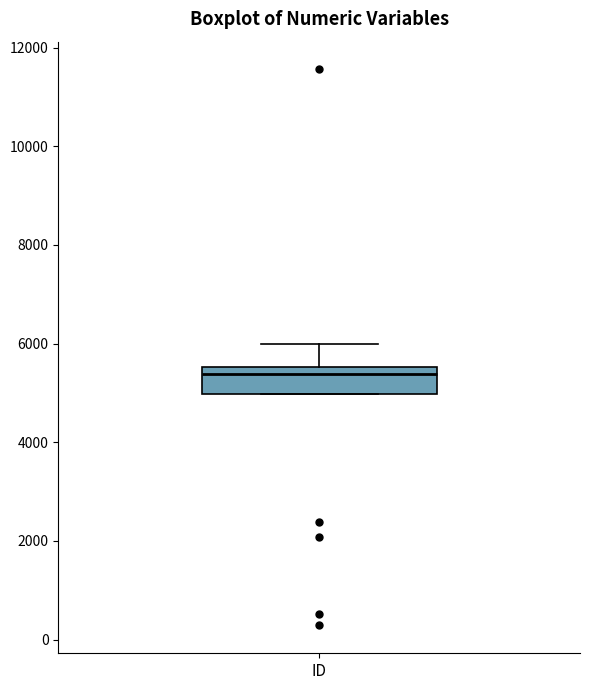

Where is the upper edge of the box for ID on the y-axis? The values are not printed on the chart, so give them approximately, as read against the axis.

5600